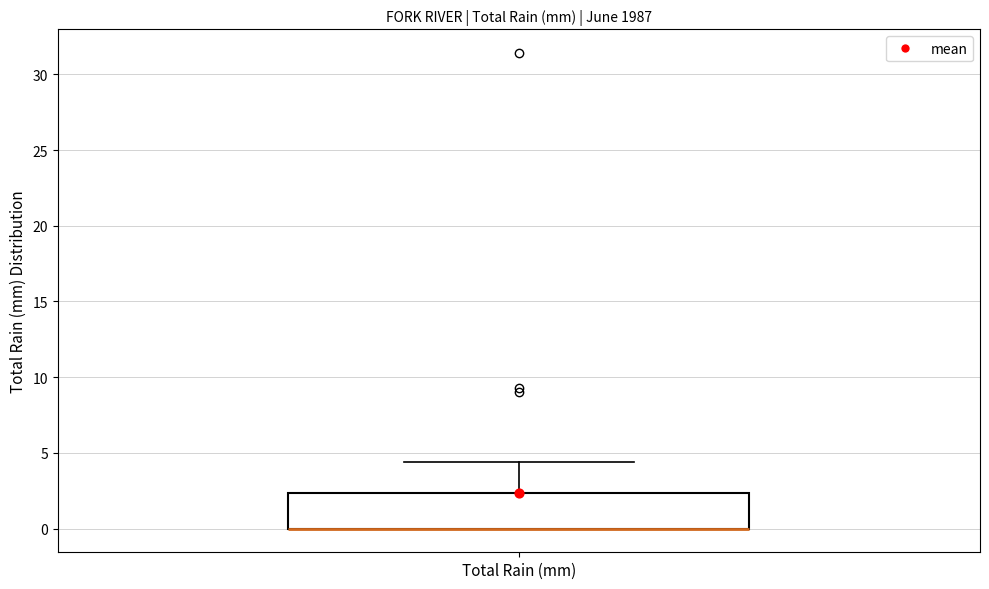

Transcribe this box plot: give where the median line is, the range the box spans, and where the two whiskers end, as read against the y-axis. The values are not printed on the chart, so give them approximately, as read against the axis.

median 0.0 (drawn on the box's lower edge), box 0.0 to 2.5, whiskers 0.0 to 4.5